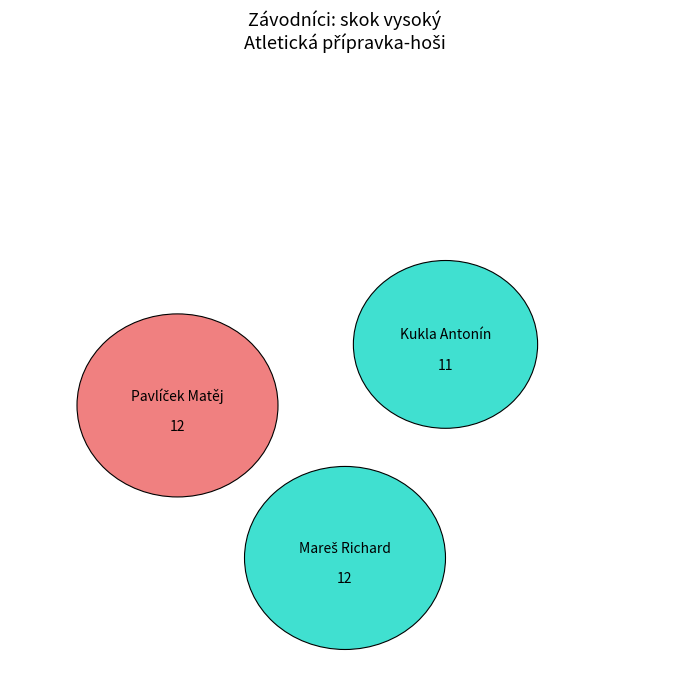

Is it true that Kukla Antonín is 31% of the pie?

True